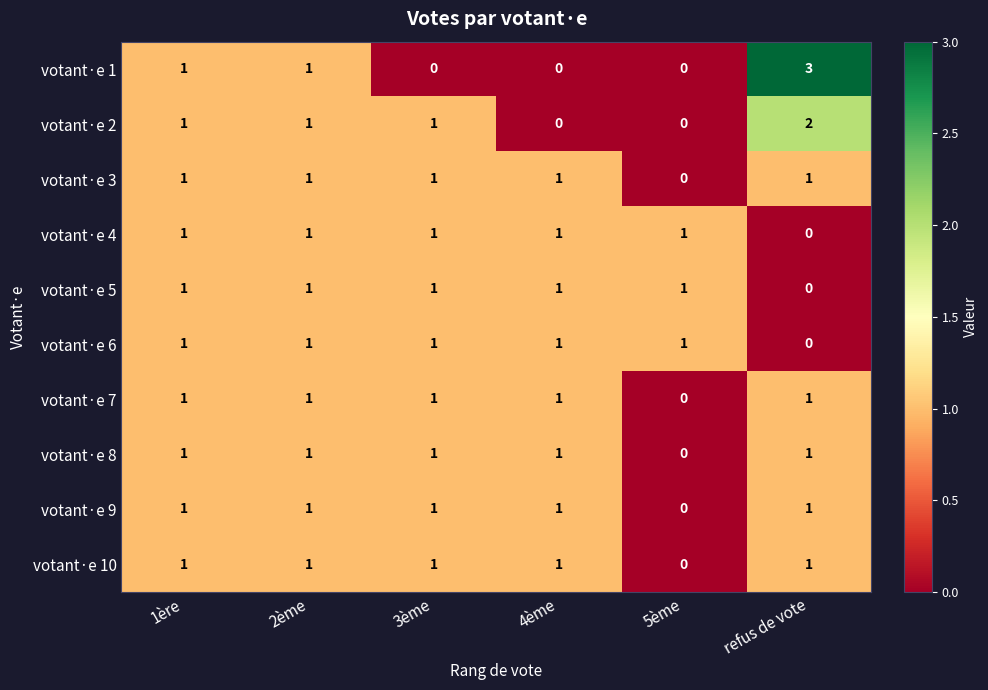

What is the sum of all votant·e 6 values?

5